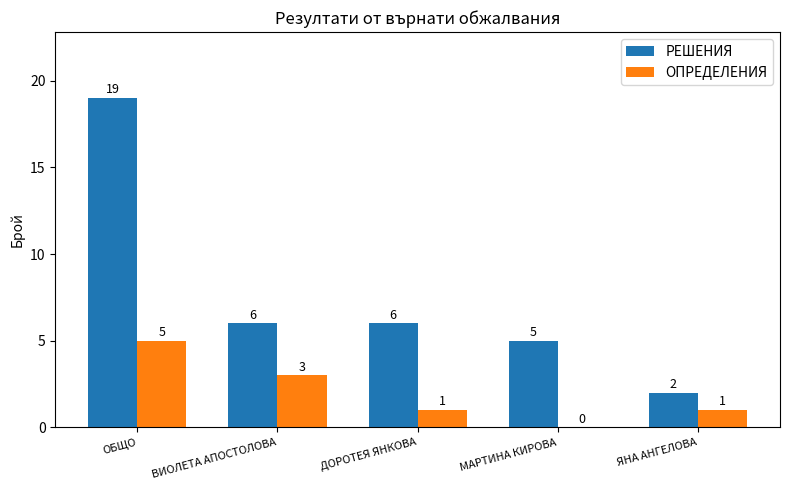

What are all the series names shown in the legend?

РЕШЕНИЯ, ОПРЕДЕЛЕНИЯ